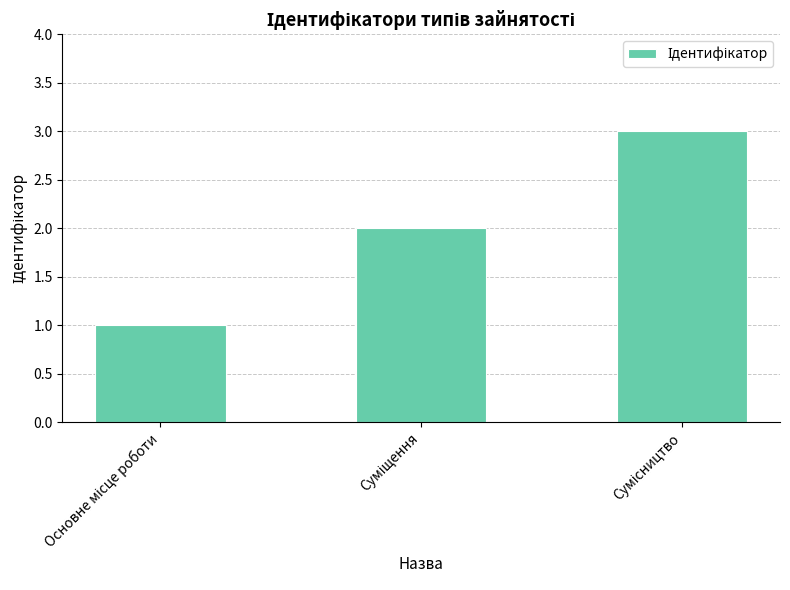

What is the greatest value displayed?

3